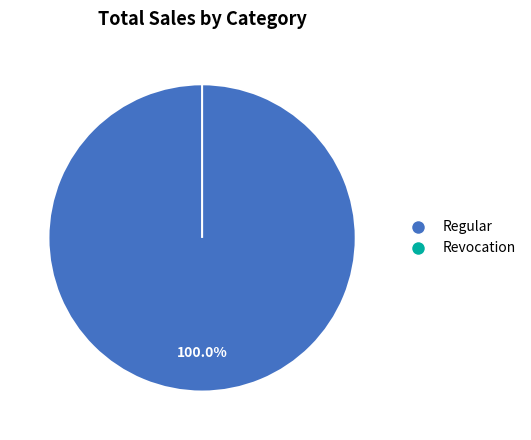

Does Revocation account for over 50% of the chart?

No